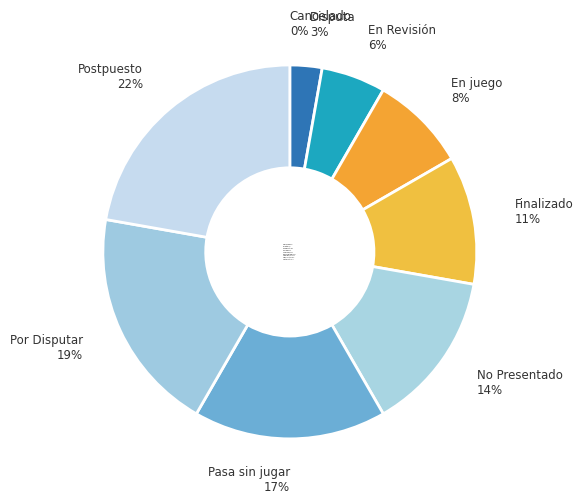

Is Postpuesto the majority of the pie?

No